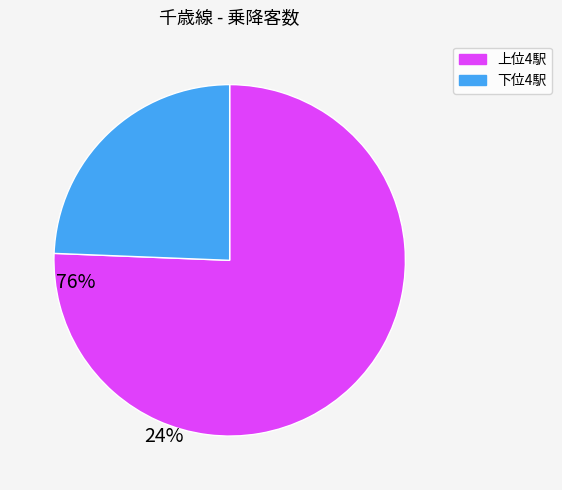

Does any single category account for the majority?

Yes